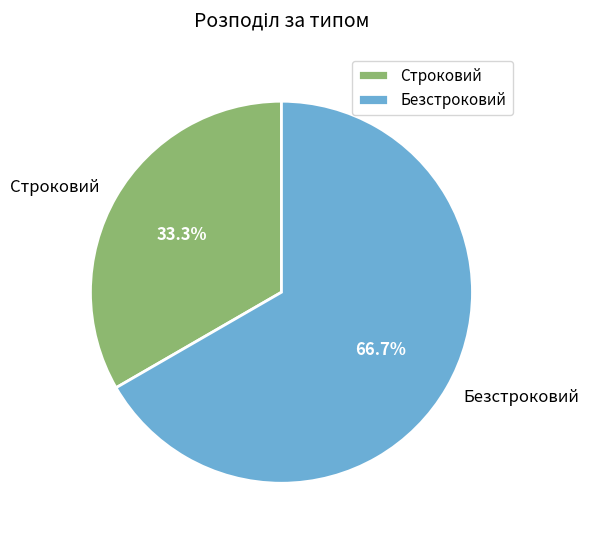

Which has a higher value, Строковий or Безстроковий?

Безстроковий